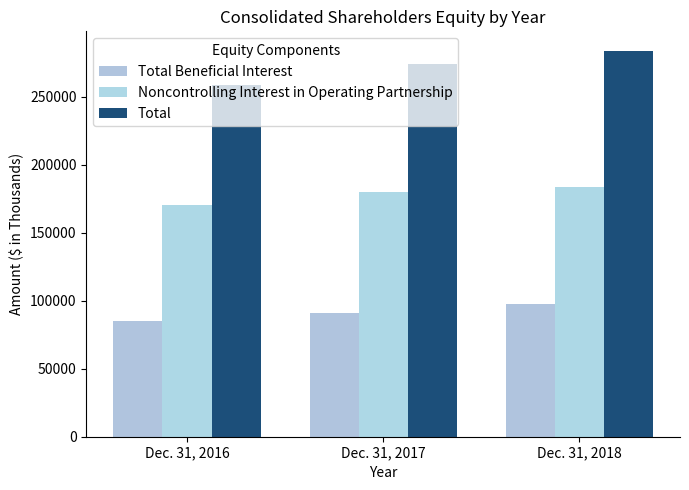

Which has a higher value, Dec. 31, 2016 or Dec. 31, 2017?

Dec. 31, 2017